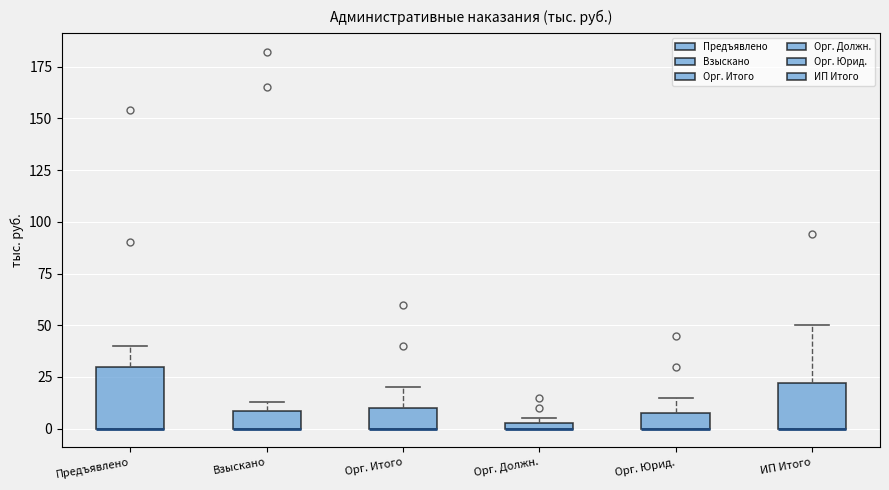

Where is the lower edge of the box for Орг. Юрид. on the y-axis? The values are not printed on the chart, so give them approximately, as read against the axis.

0